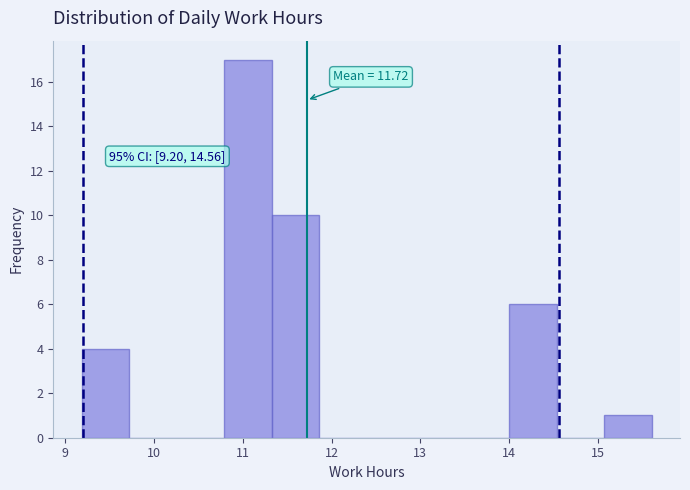

Over which range of the x-axis is the bar tallest?

10.8 to 11.3